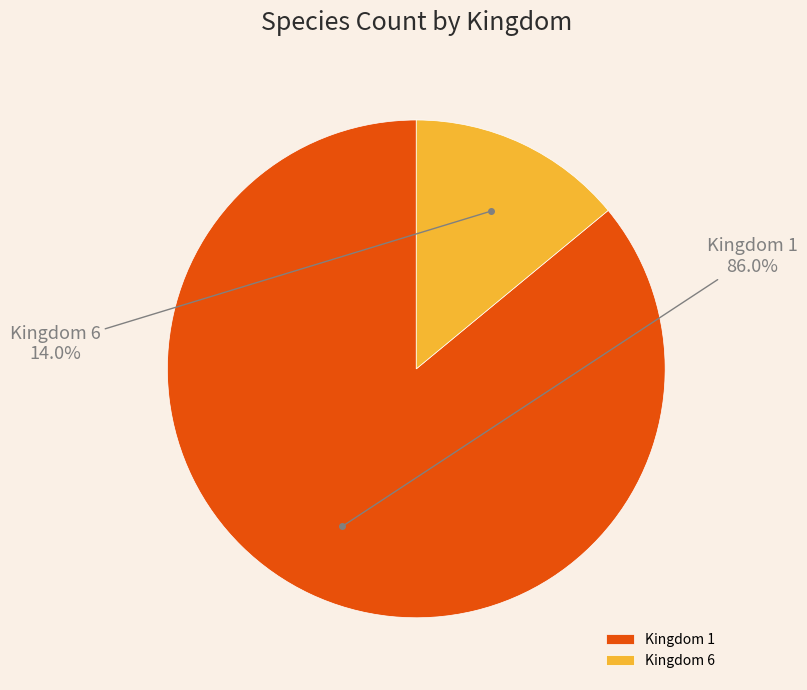

Which category accounts for the majority?

Kingdom 1